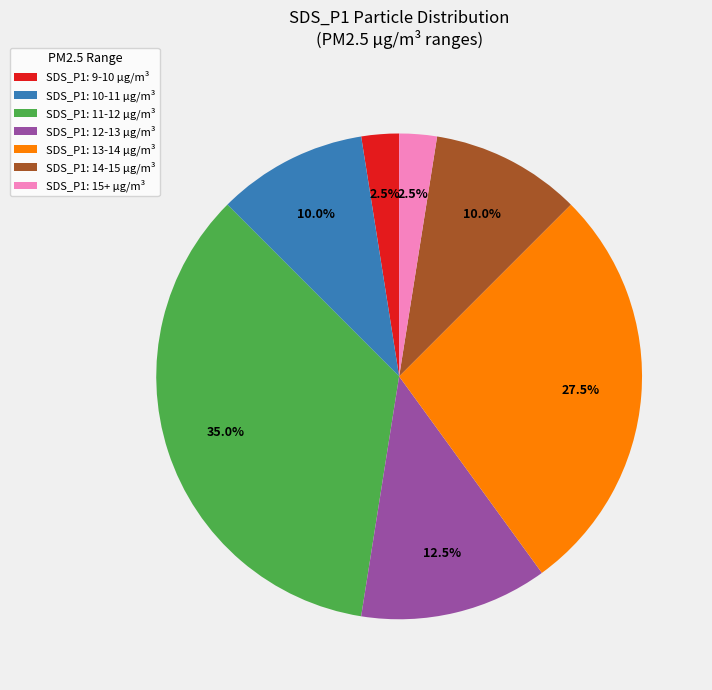

What percentage is NOT represented by SDS_P1: 12-13 µg/m³?

87.5%